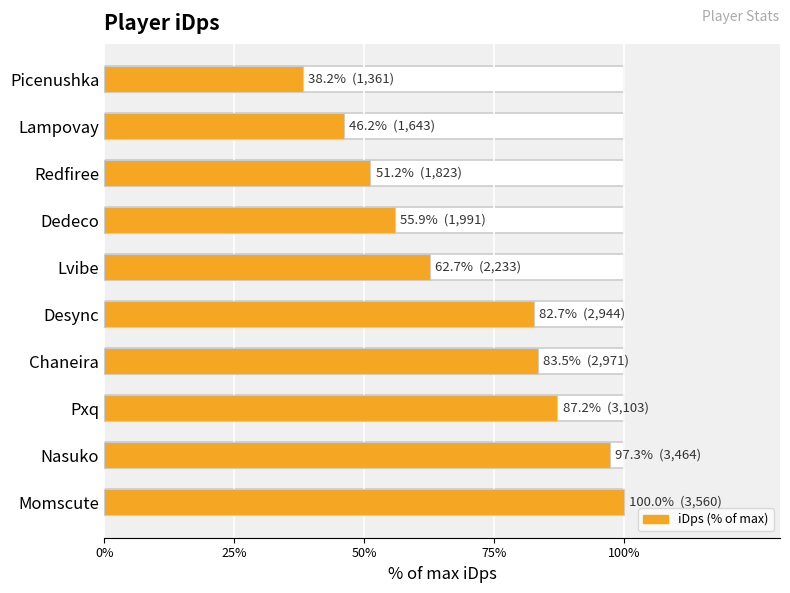

Count the number of data series in this chart.

1